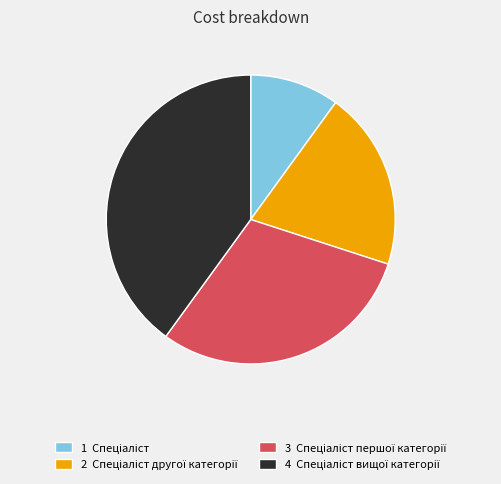

How many segments does this pie chart have?

4